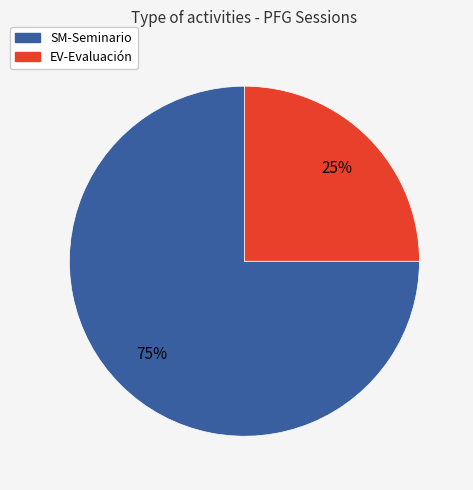

Count the number of slices in the pie.

2